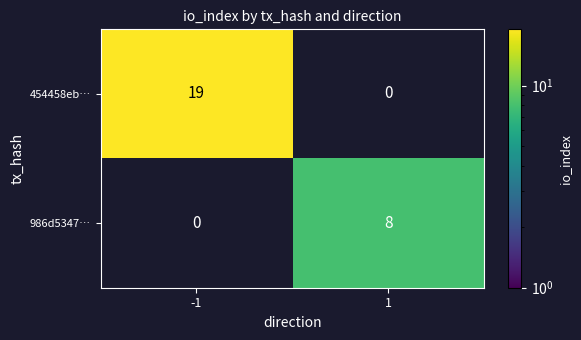

Is it true that 986d5347… equals -4 at -1?

False